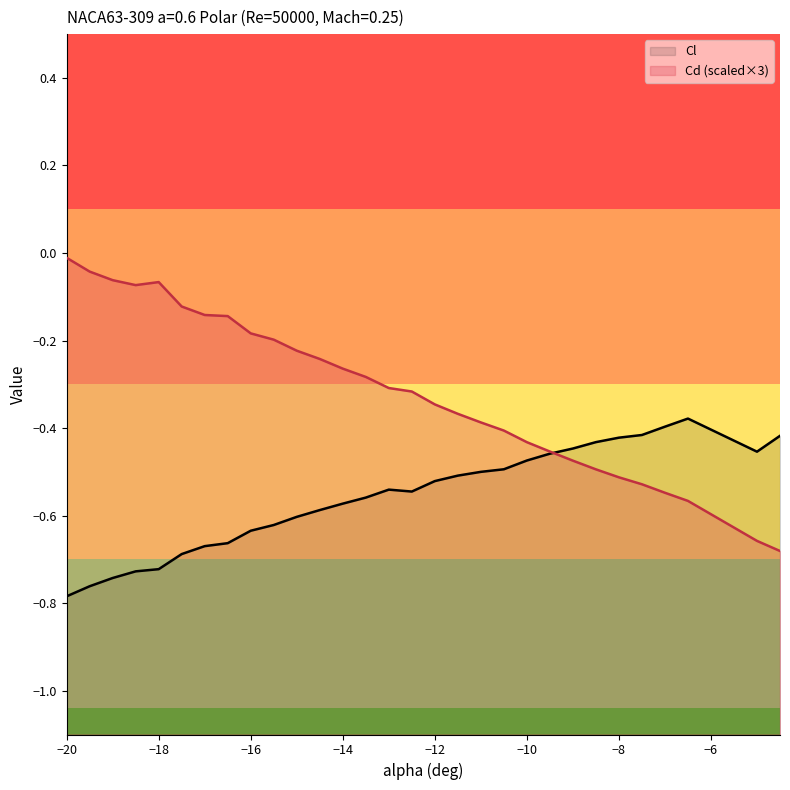

Reading left to right, list all the values displayed in this chart.

Cl: -0.8	-0.8	-0.7	-0.7	-0.7	-0.7	-0.7	-0.7	-0.6	-0.6	-0.6	-0.6	-0.6	-0.6	-0.5	-0.5	-0.5	-0.5	-0.5	-0.5	-0.5	-0.5	-0.4	-0.4	-0.4	-0.4	-0.4	-0.4	-0.5	-0.4
Cd: -0.0	-0.0	-0.1	-0.1	-0.1	-0.1	-0.1	-0.1	-0.2	-0.2	-0.2	-0.2	-0.3	-0.3	-0.3	-0.3	-0.3	-0.4	-0.4	-0.4	-0.4	-0.5	-0.5	-0.5	-0.5	-0.5	-0.5	-0.6	-0.7	-0.7